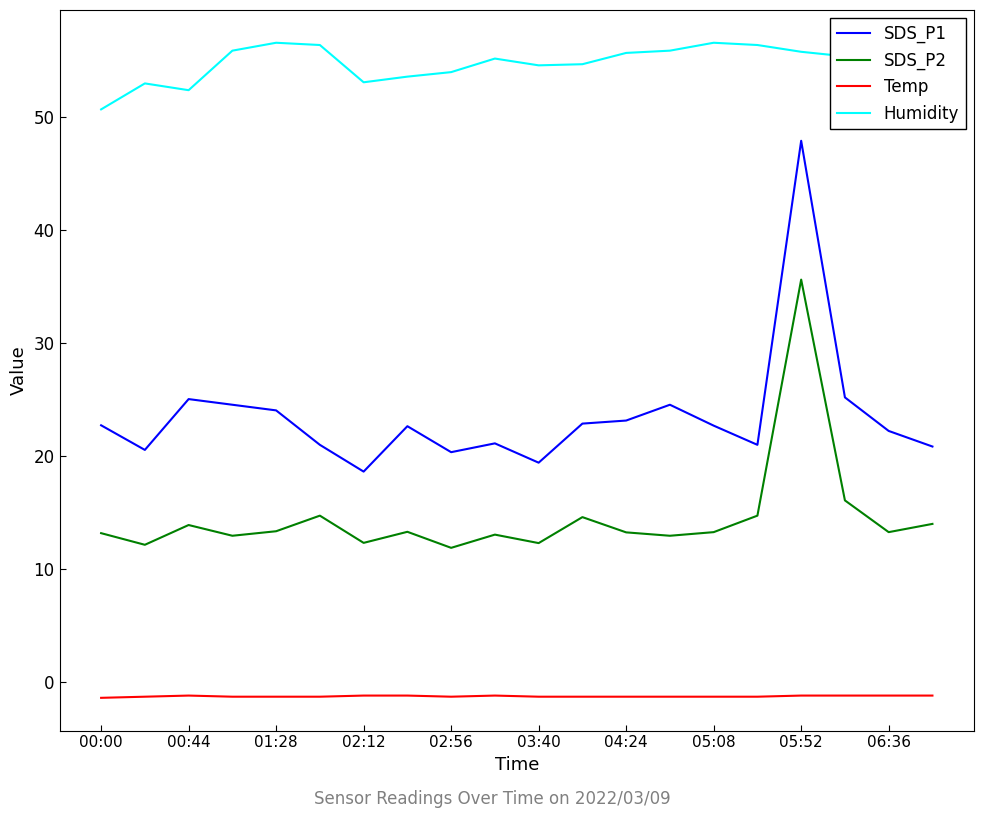

What is the lowest value of the Temp series?

-1.4